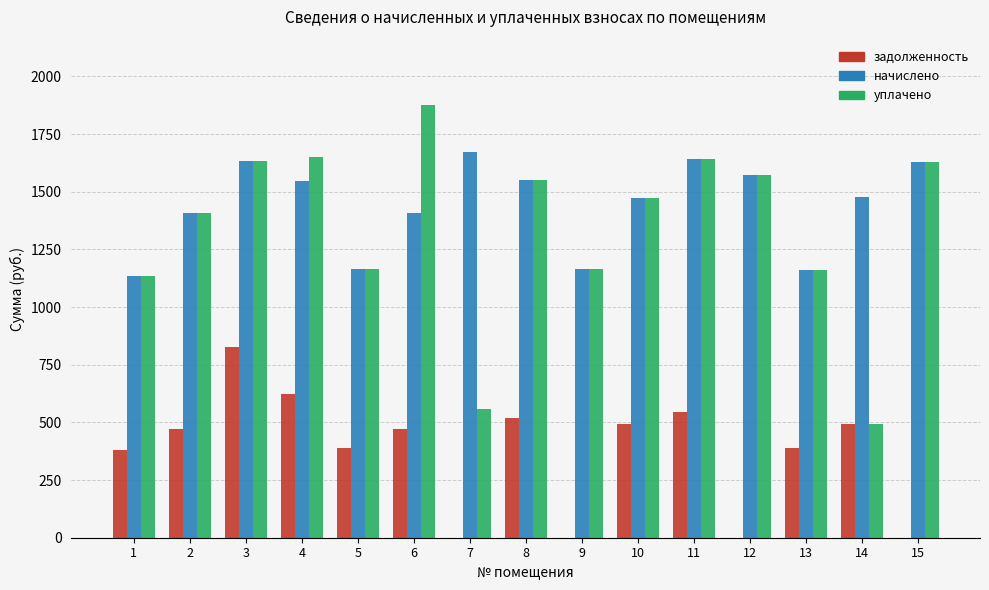

The value of уплачено at 5 is 1165.1. True or false?

True